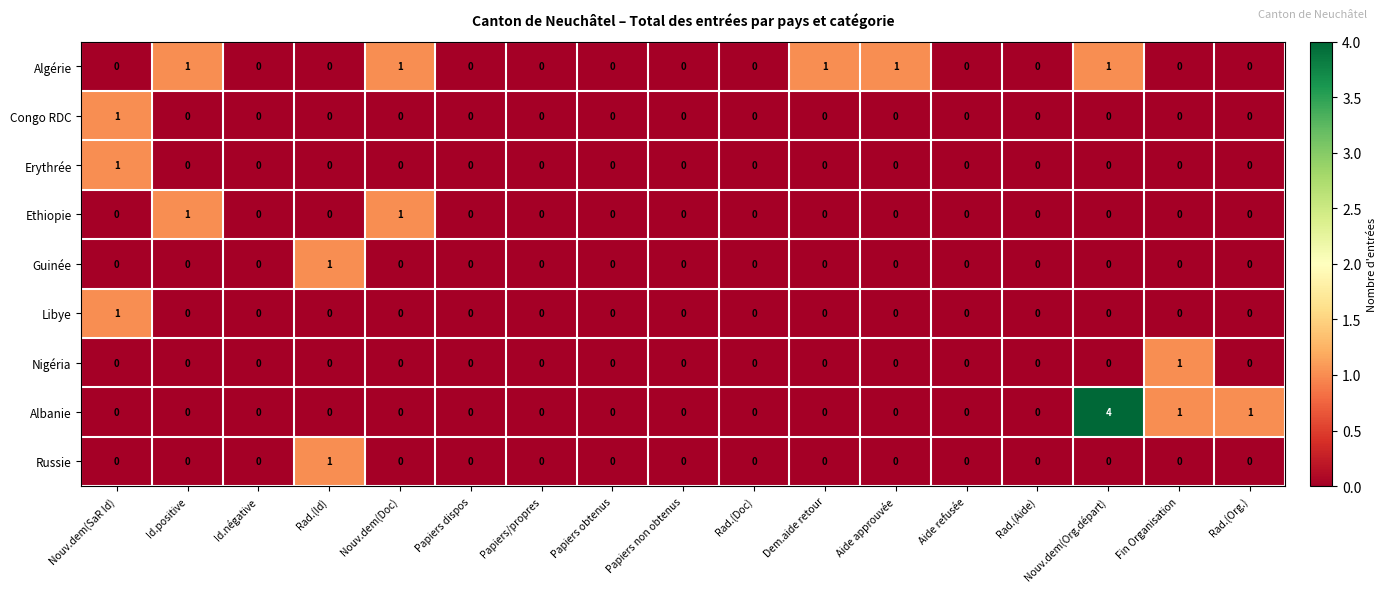

At which label does Guinée reach its peak?

Rad.(Id)